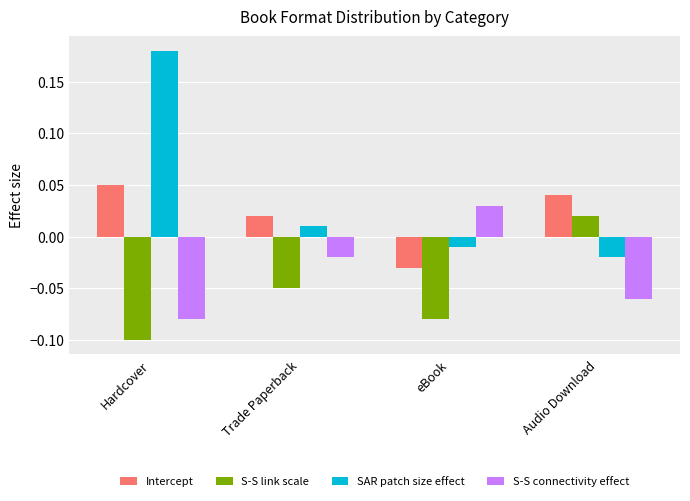

How many bars are there in total?

16